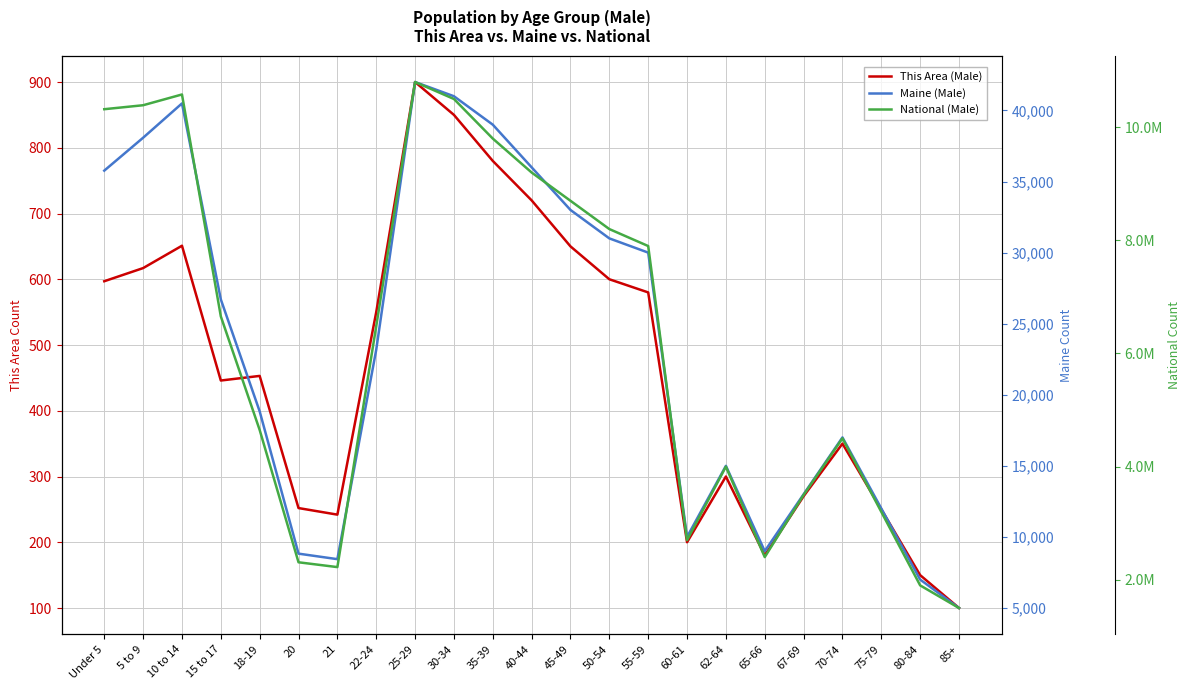

Rank the categories by National (Male) value from lowest to highest.

85+, 80-84, 21, 20, 65-66, 60-61, 75-79, 67-69, 62-64, 70-74, 18-19, 22-24, 15 to 17, 55-59, 50-54, 45-49, 40-44, 35-39, Under 5, 5 to 9, 30-34, 10 to 14, 25-29